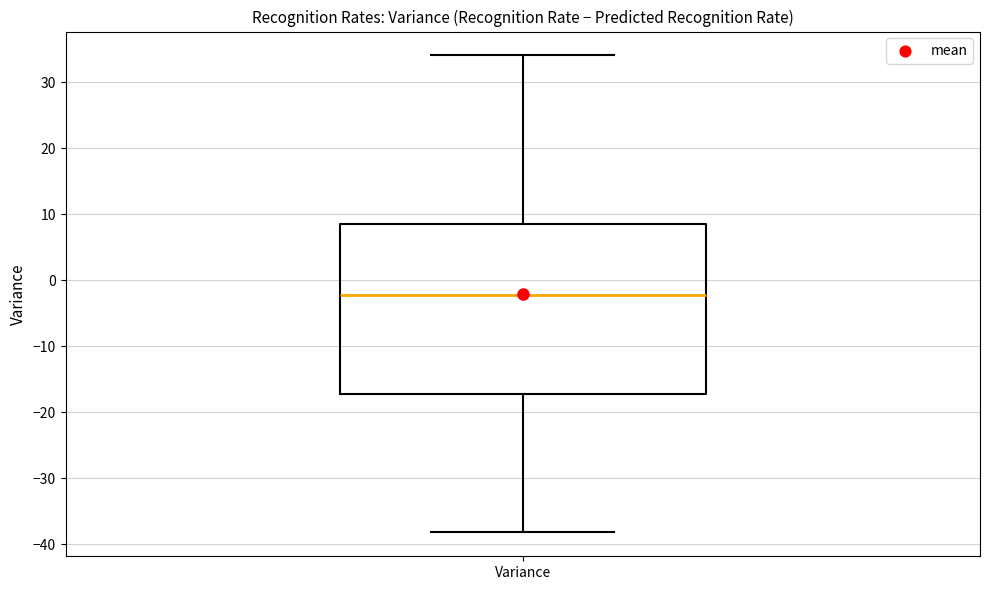

Transcribe this box plot: give where the median line is, the range the box spans, and where the two whiskers end, as read against the y-axis. The values are not printed on the chart, so give them approximately, as read against the axis.

median -2, box -17 to 9, whiskers -38 to 34